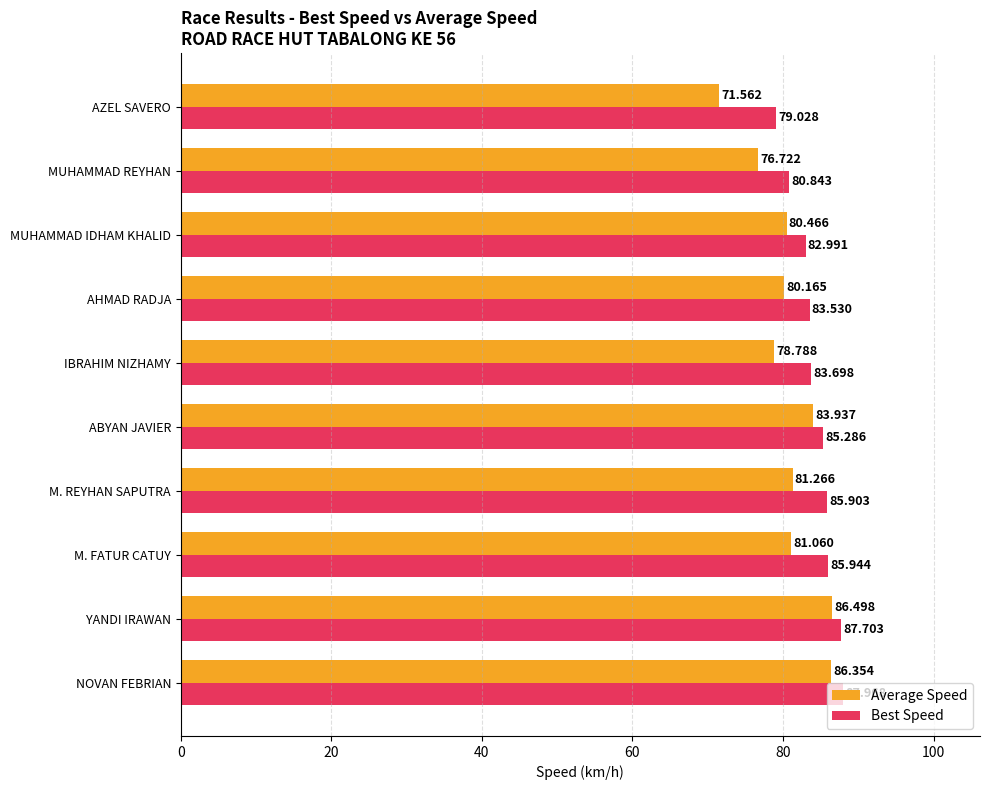

At which category is the sum across all series the highest?

NOVAN FEBRIAN